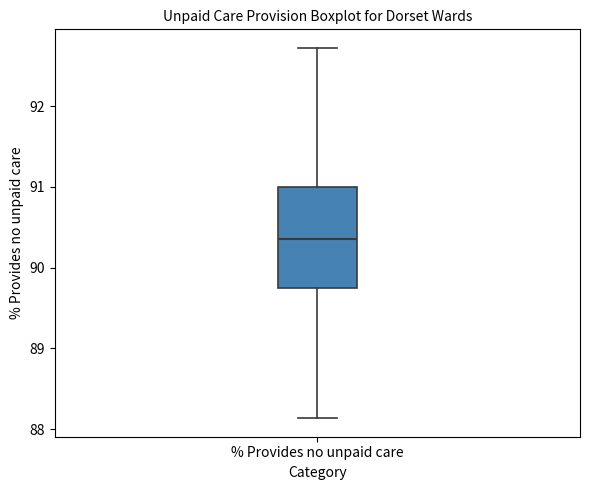

Read this box plot against the y-axis: the position of the median line, the range covered by the box, and the ends of both whiskers. The values are not printed on the chart, so give them approximately, as read against the axis.

median 90.4, box 89.7 to 91.0, whiskers 88.1 to 92.7